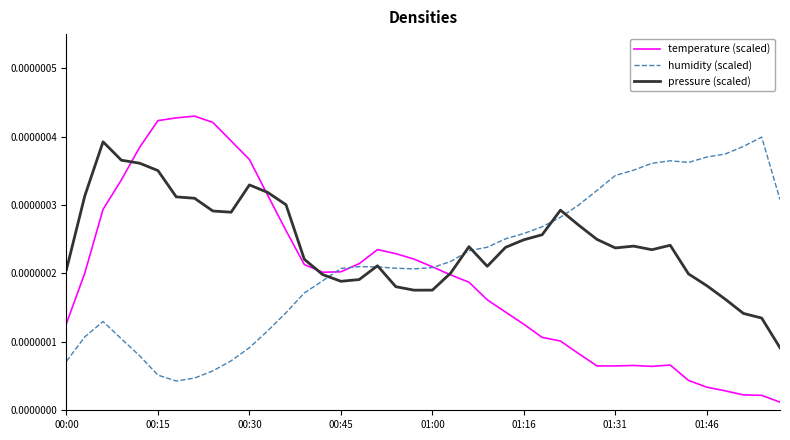

List the series in order of their overall mean, lowest first.

temperature (scaled), humidity (scaled), pressure (scaled)